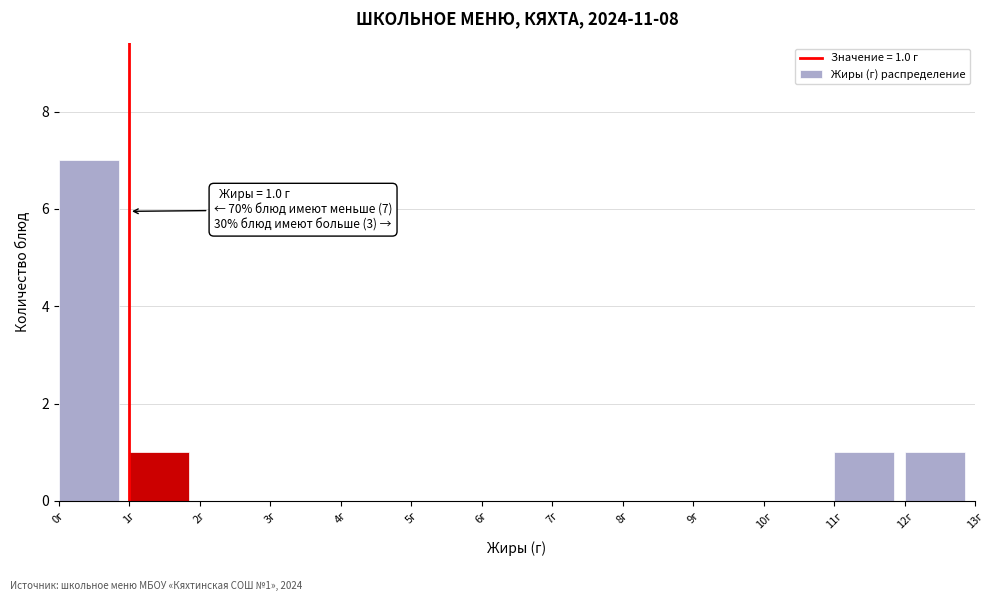

Which range on the x-axis has the tallest bar?

0 to 1